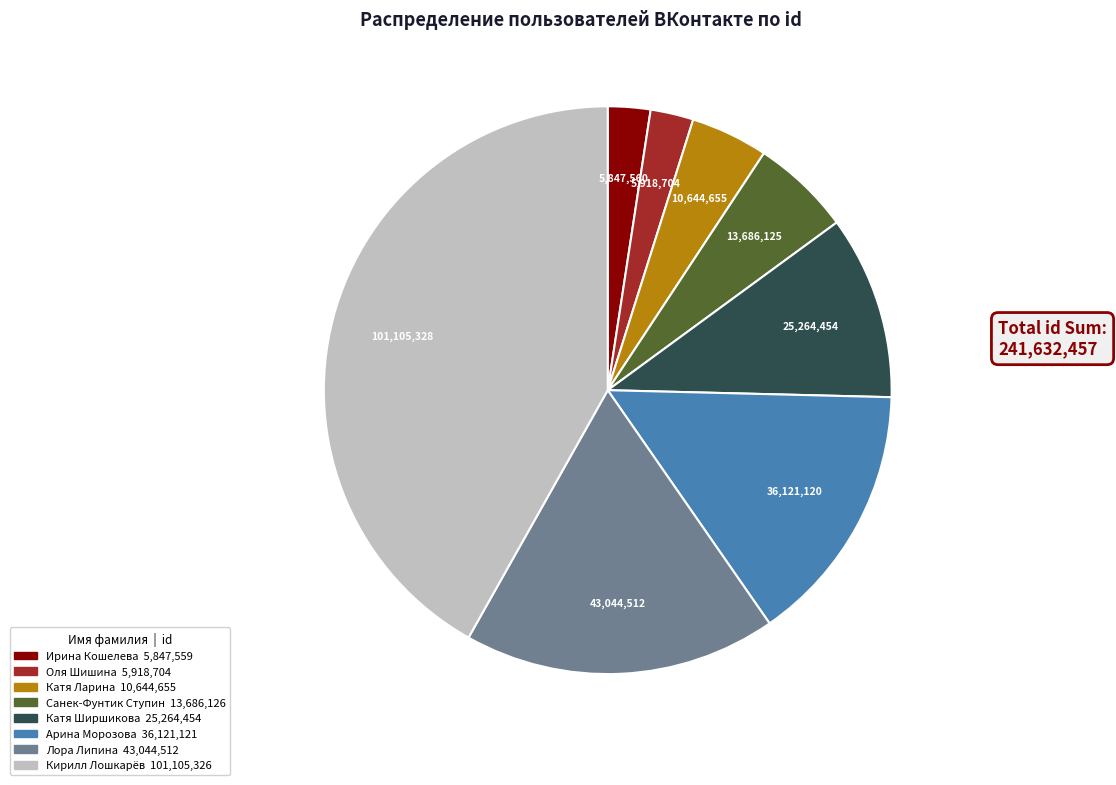

Count the number of slices in the pie.

8